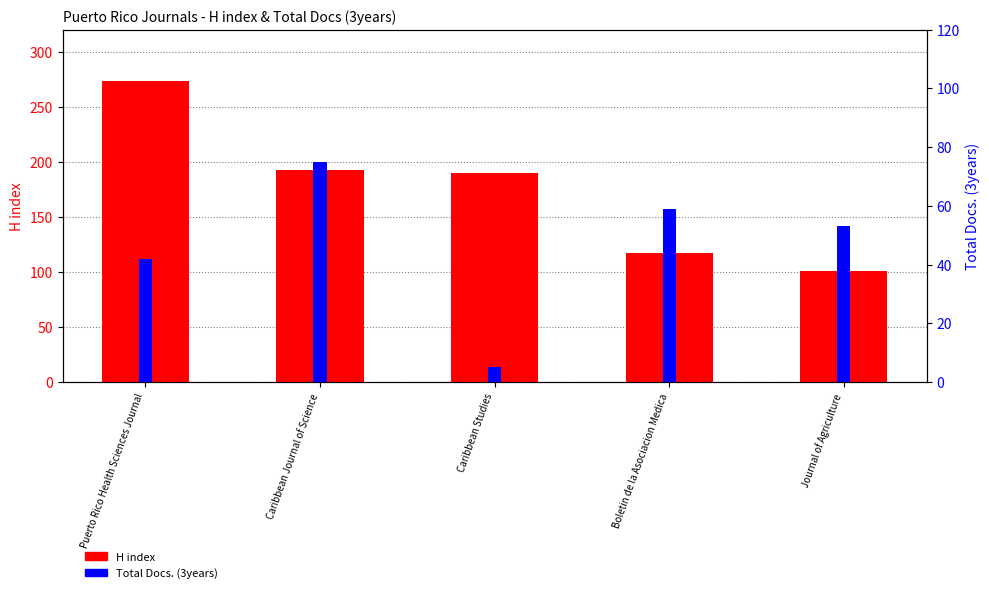

At which category is the sum across all series the highest?

Puerto Rico Health Sciences Journal